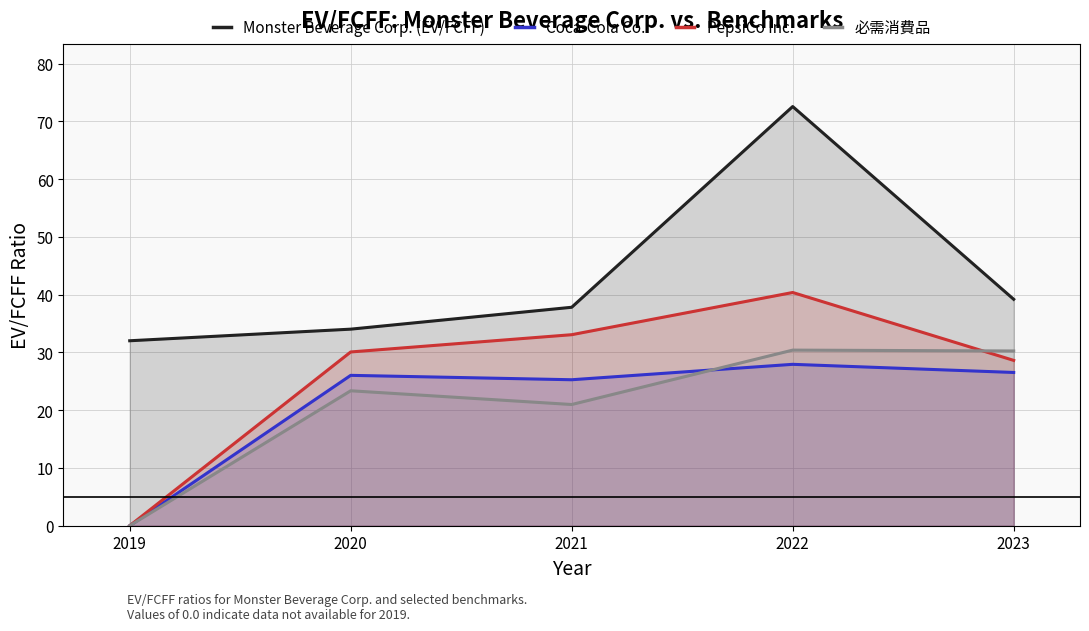

What is the sum of the PepsiCo Inc. values at 2019 and 2023?

28.6